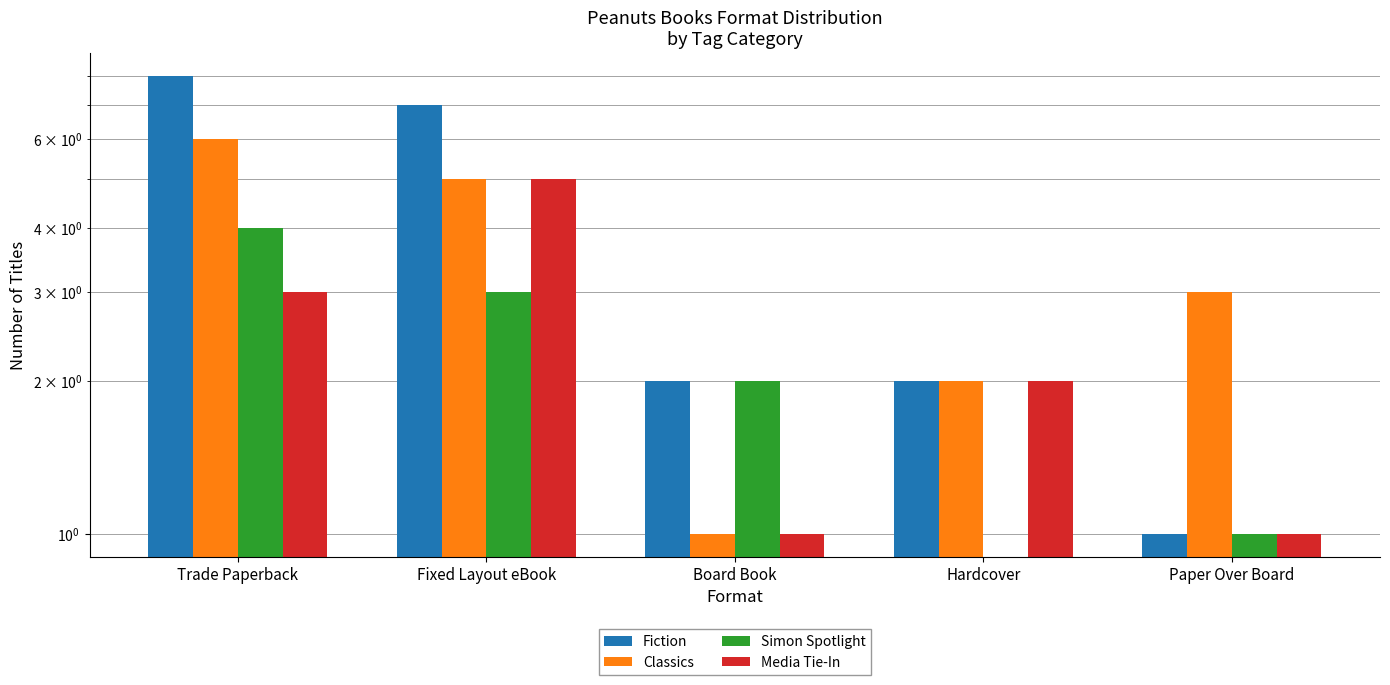

What is the maximum value shown in the chart?

8